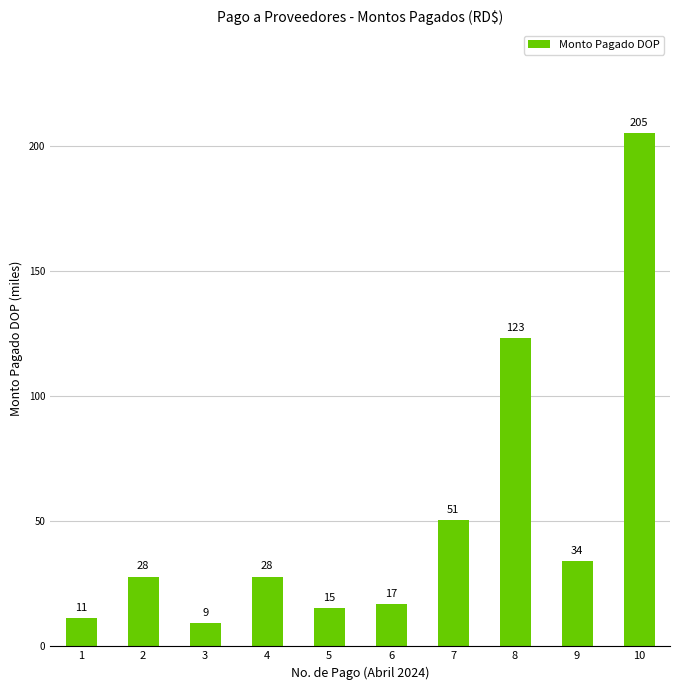

What is the average value?

52178.4